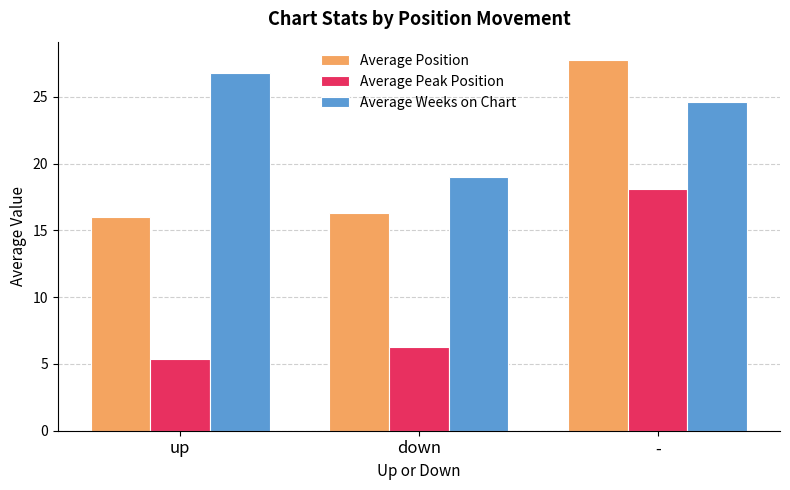

What is the average value of the Average Position series?

20.0